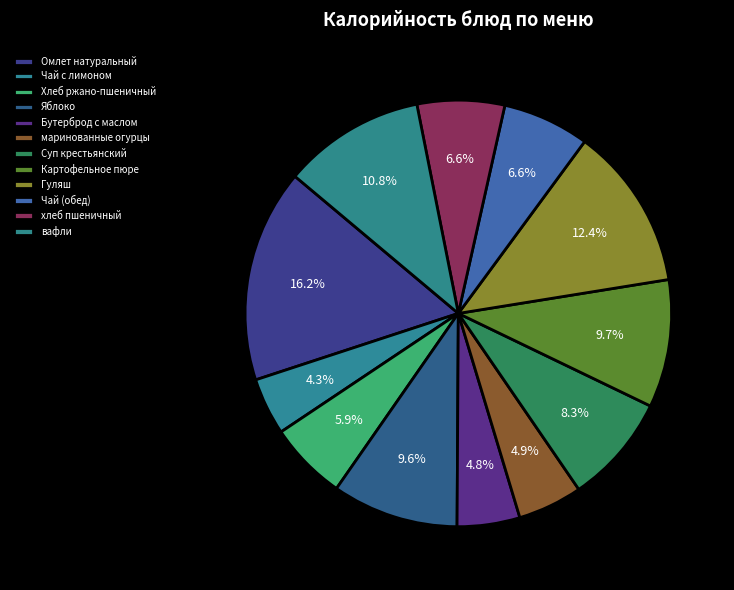

Which slice is the smallest?

Чай с лимоном